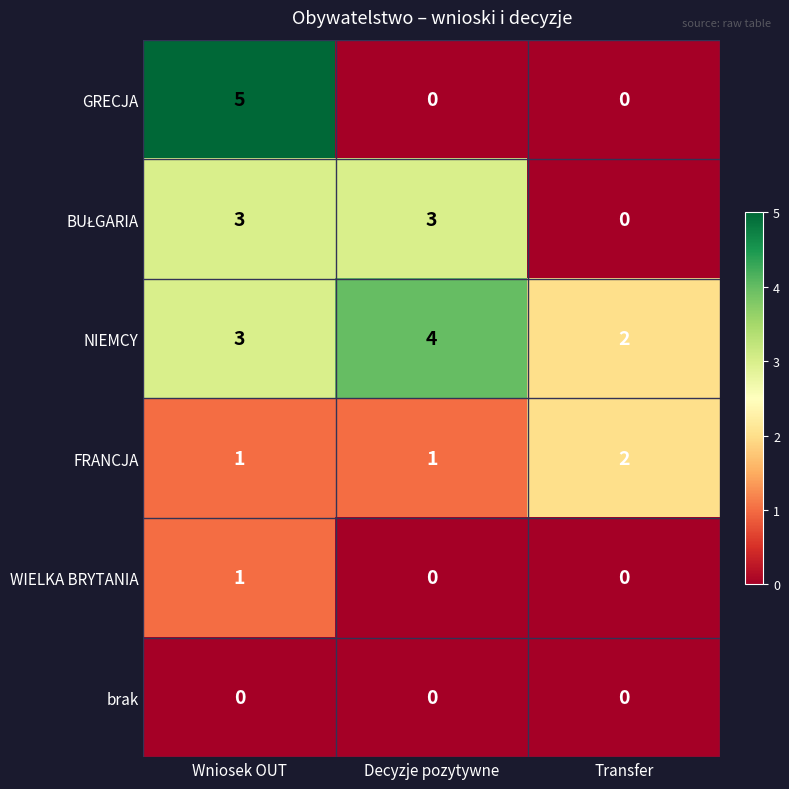

What is the total value across all series at Wniosek OUT?

13